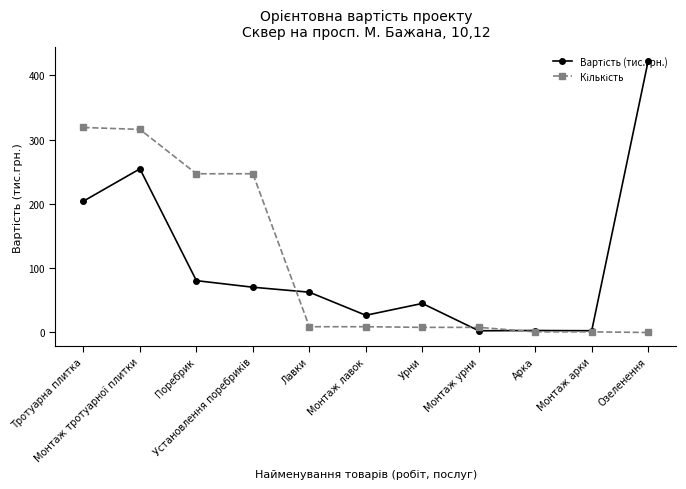

Does the chart have visible grid lines?

No